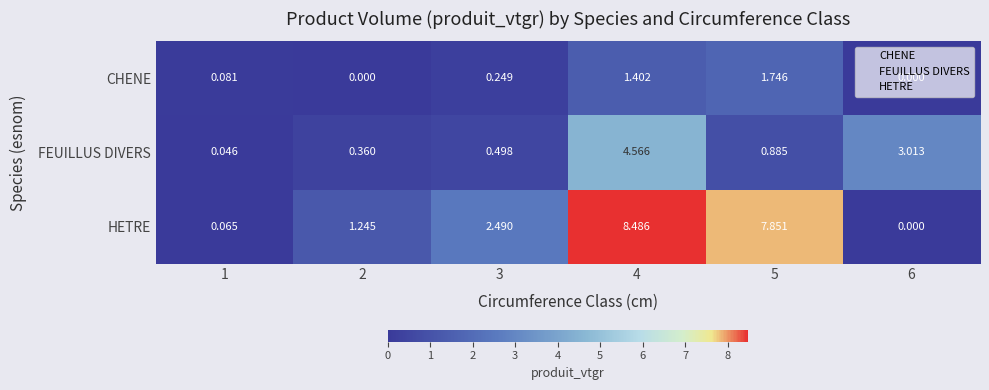

List the series in order of their peak value, lowest first.

CHENE, FEUILLUS DIVERS, HETRE